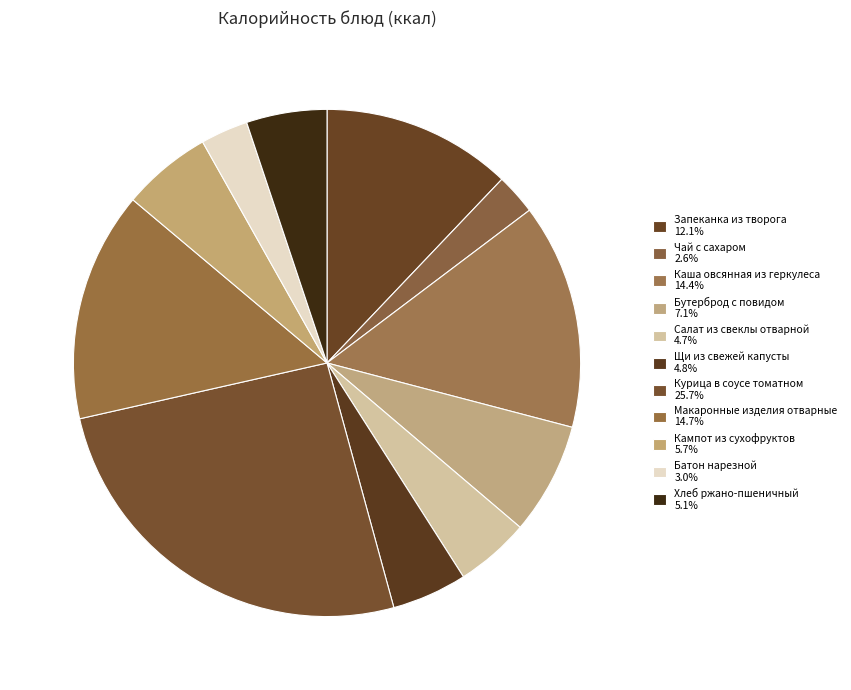

Which slice is the smallest?

Чай с сахаром